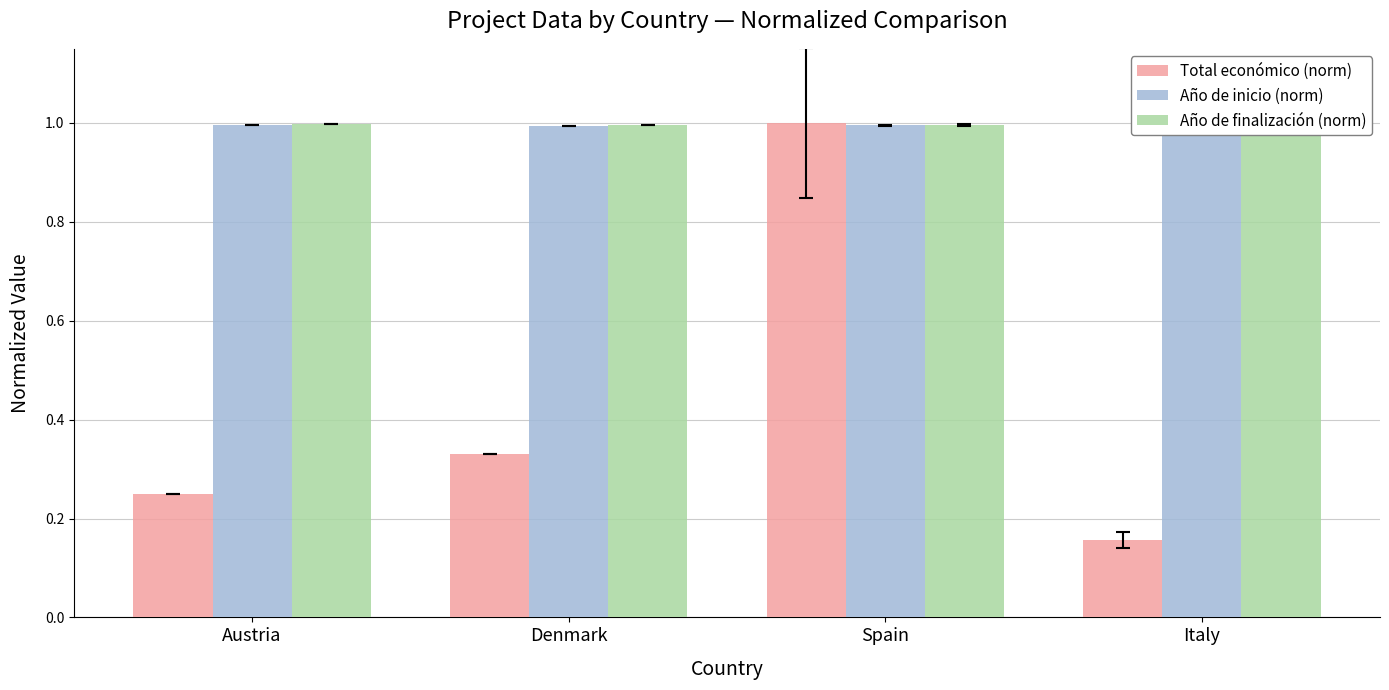

Reading left to right, transcribe all the data shown in this chart.

Total económico (norm): Austria=0.2	Denmark=0.3	Spain=1.0	Italy=0.2
Año de inicio (norm): Austria=1.0	Denmark=1.0	Spain=1.0	Italy=1.0
Año de finalización (norm): Austria=1.0	Denmark=1.0	Spain=1.0	Italy=1.0